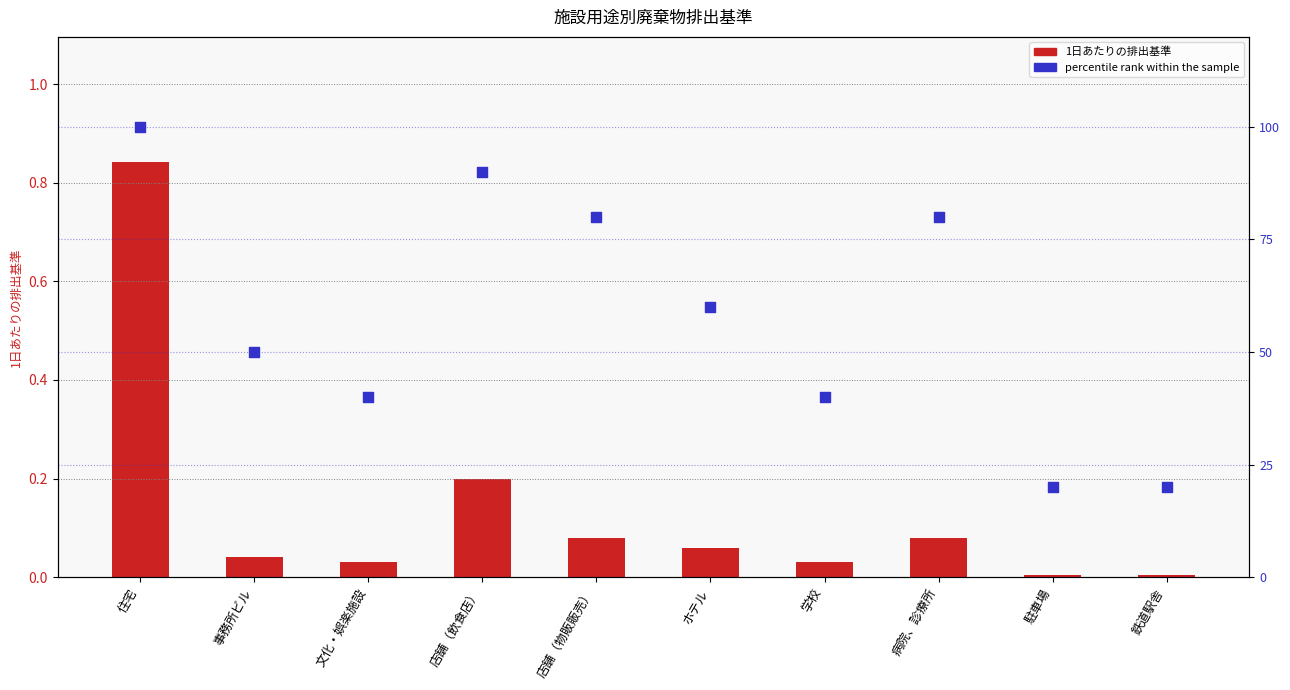

Which series has the largest Y range (max minus min)?

percentile rank within the sample